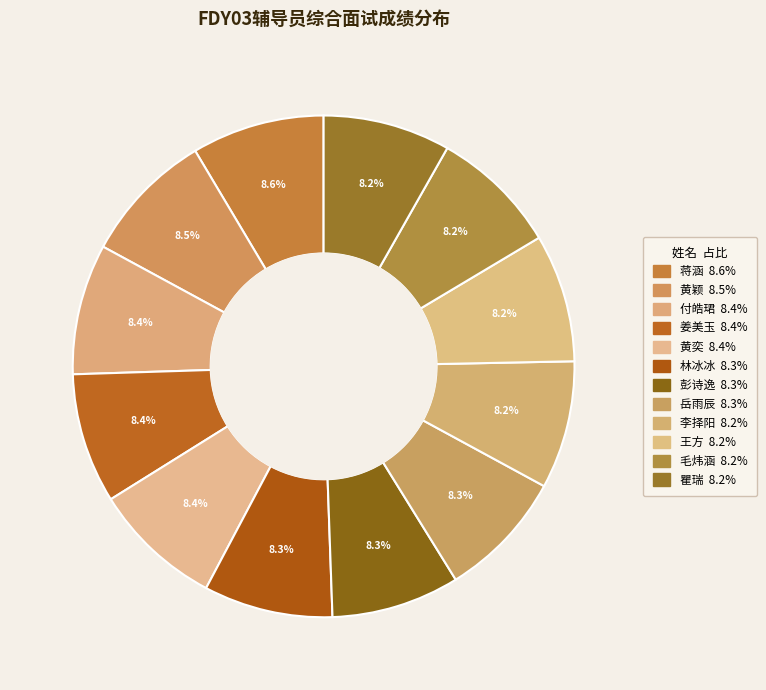

How many segments does this pie chart have?

12